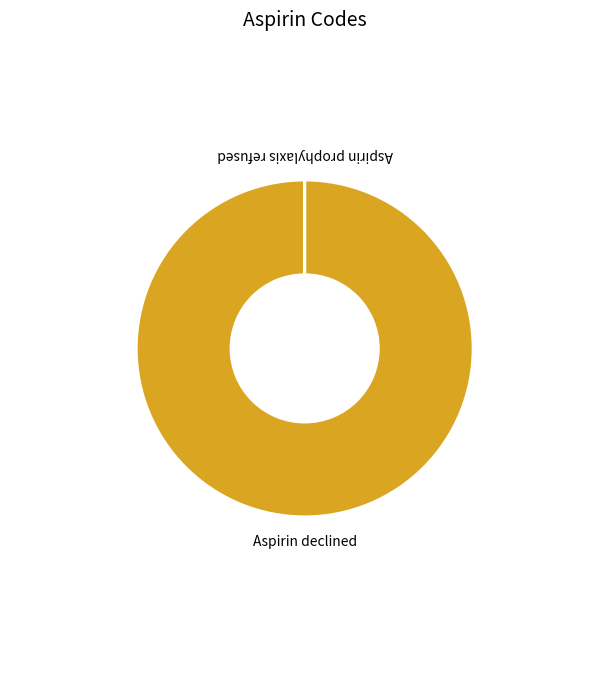

Does any single category account for the majority?

Yes